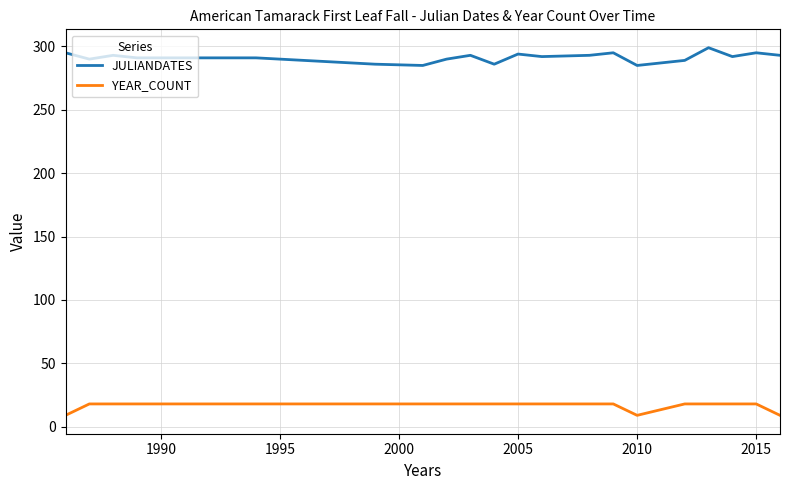

List the series in order of their overall mean, lowest first.

YEAR_COUNT, JULIANDATES